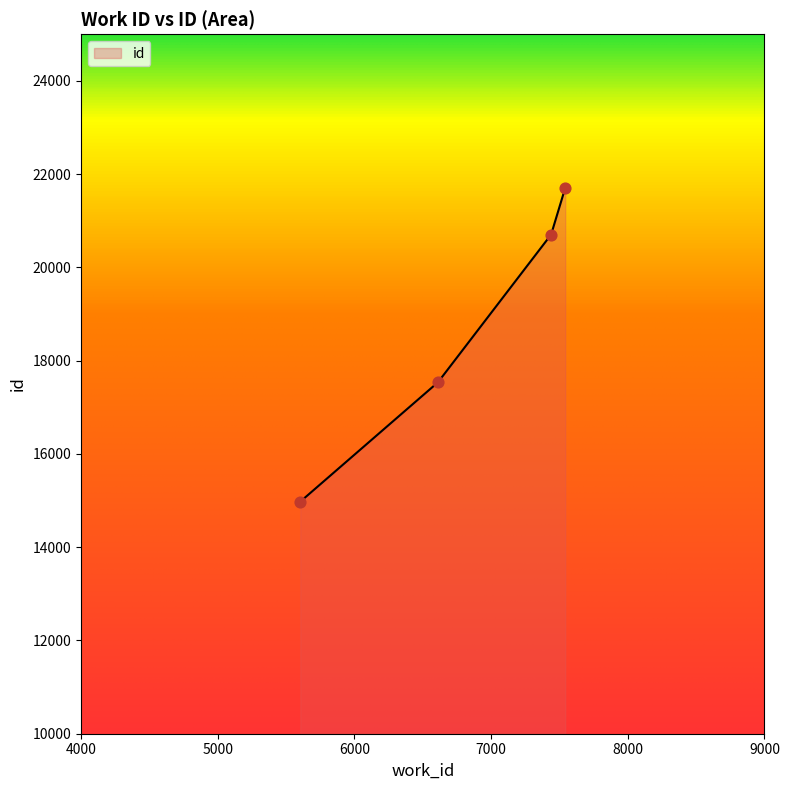

What is the greatest value displayed?

21702